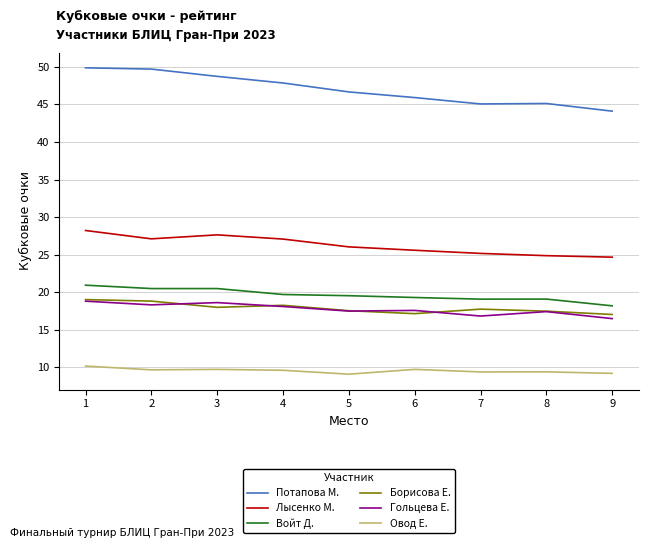

Is it true that Лысенко М. equals 5.6 at 3?

False